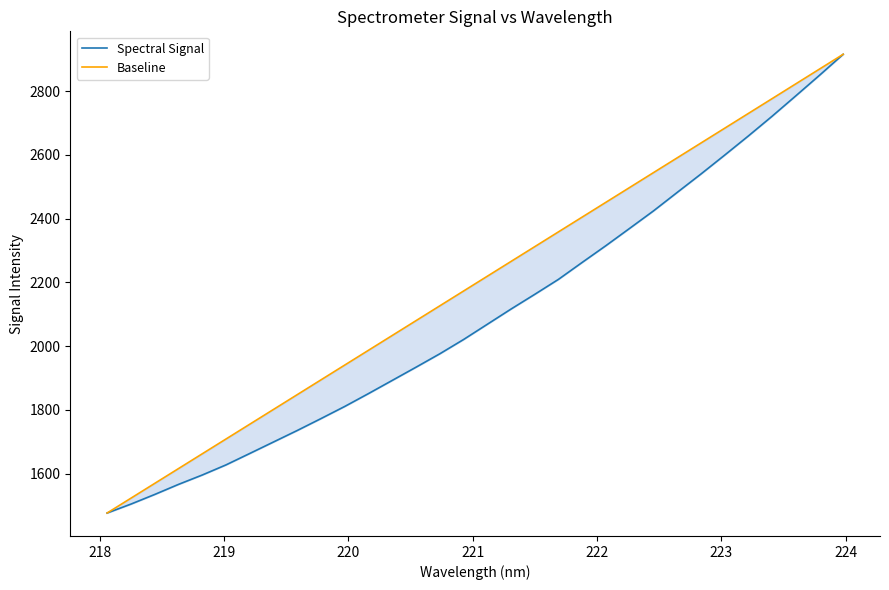

List the series in order of their peak value, lowest first.

Spectral Signal, Baseline